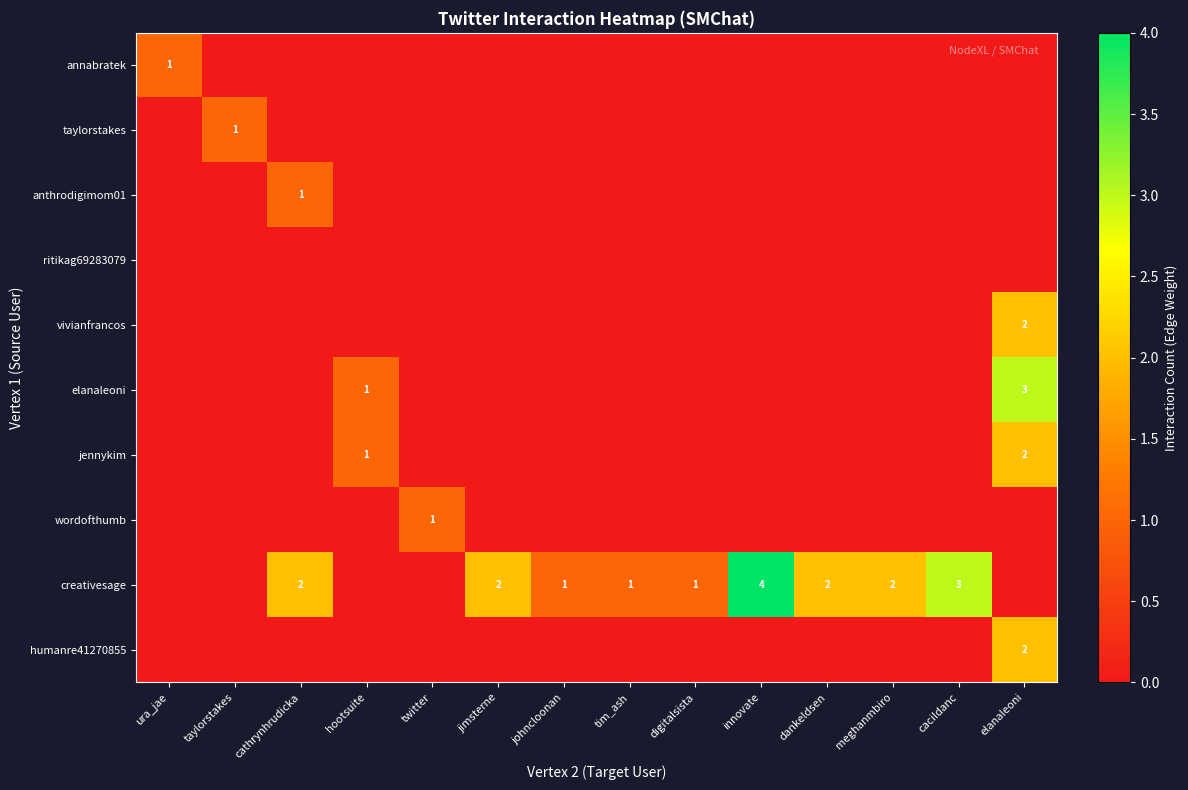

Rank the series at innovate from lowest to highest value.

annabratek, taylorstakes, anthrodigimom01, ritikag69283079, vivianfrancos, elanaleoni, jennykim, wordofthumb, humanre41270855, creativesage